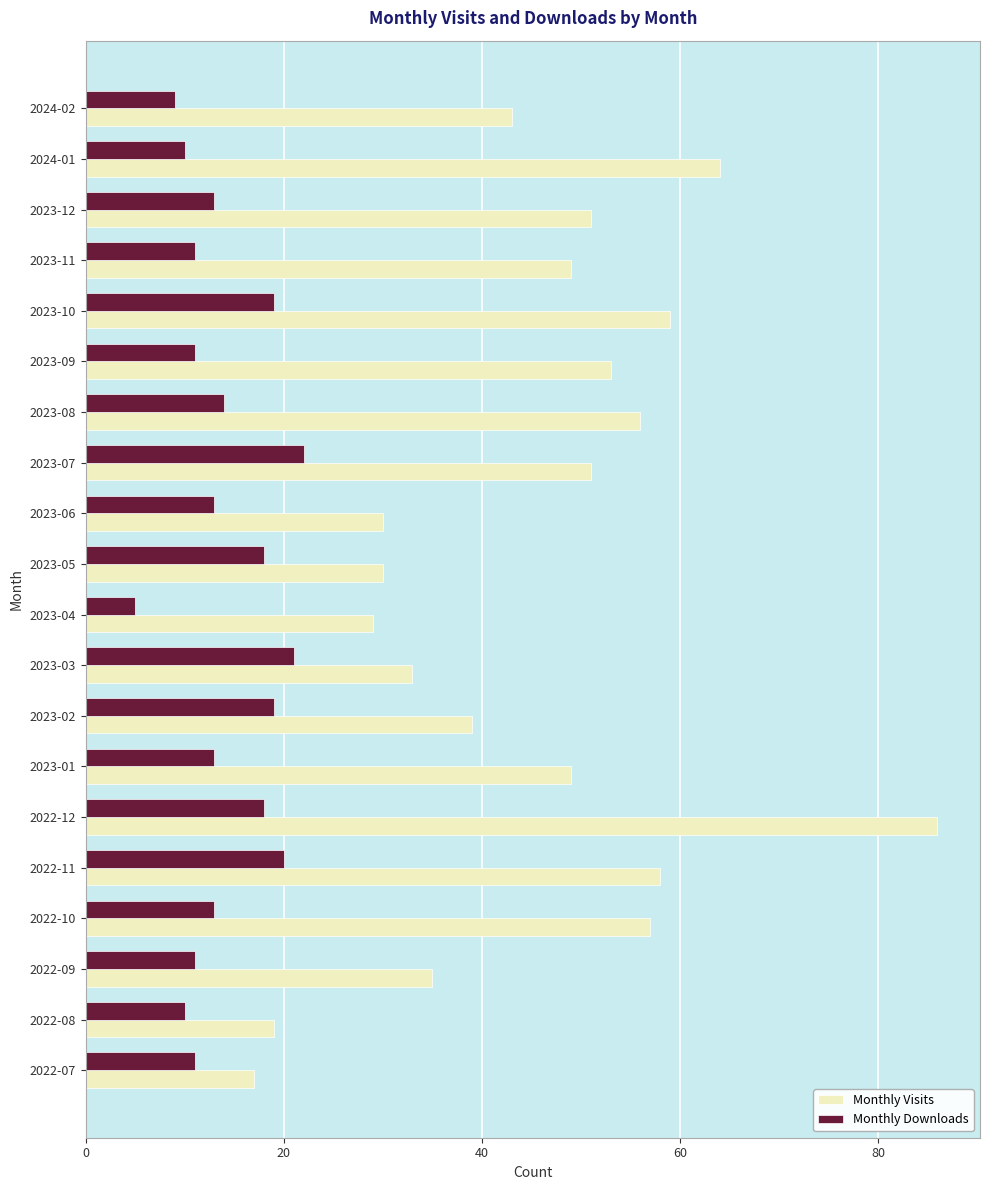

Which series changed the most between 2023-01 and 2023-10?

Monthly Visits